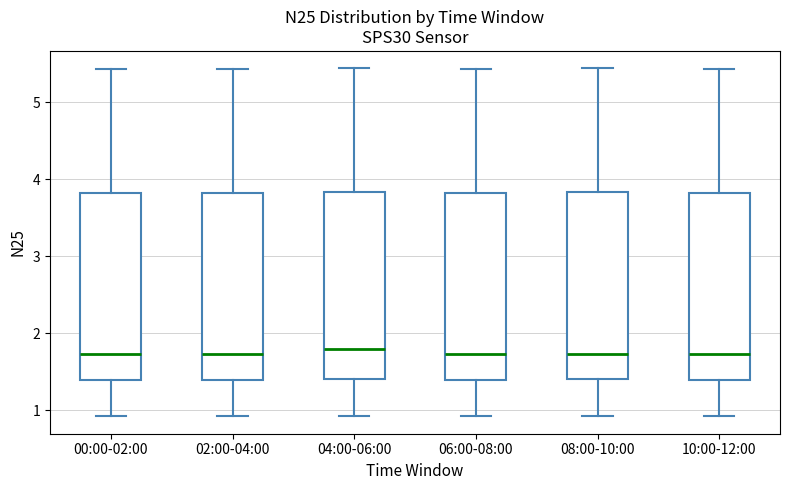

Reading left to right, read every box against the y-axis: the position of its median line, the range the box covers, and the ends of its whiskers. The values are not printed on the chart, so give them approximately, as read against the axis.

00:00-02:00: median 1.7, box 1.4 to 3.8, whiskers 0.9 to 5.4
02:00-04:00: median 1.7, box 1.4 to 3.8, whiskers 0.9 to 5.4
04:00-06:00: median 1.8, box 1.4 to 3.8, whiskers 0.9 to 5.4
06:00-08:00: median 1.7, box 1.4 to 3.8, whiskers 0.9 to 5.4
08:00-10:00: median 1.7, box 1.4 to 3.8, whiskers 0.9 to 5.4
10:00-12:00: median 1.7, box 1.4 to 3.8, whiskers 0.9 to 5.4